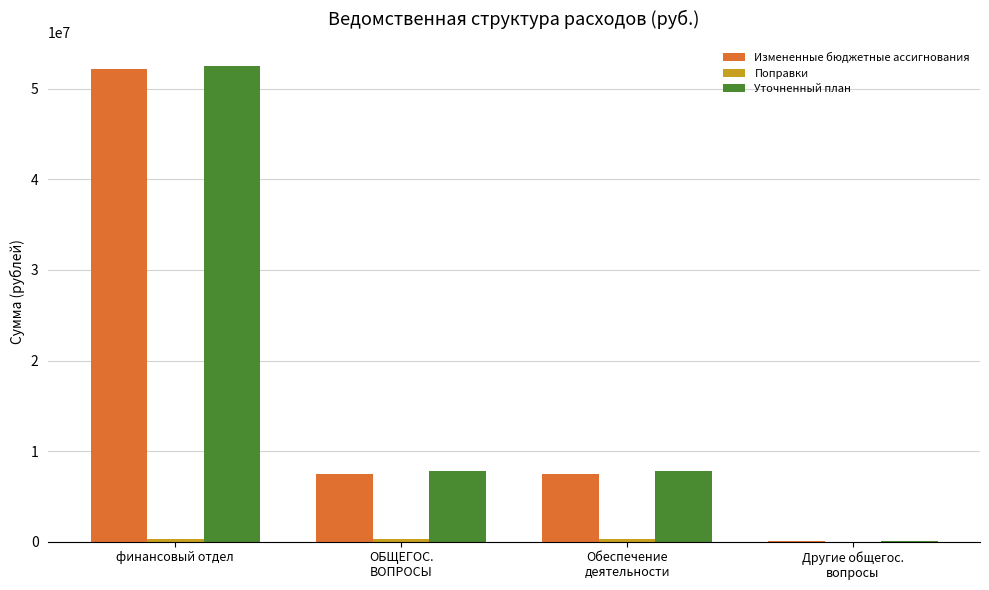

Between Обеспечение
деятельности and Другие общегос.
вопросы, which series saw the biggest shift?

Уточненный план